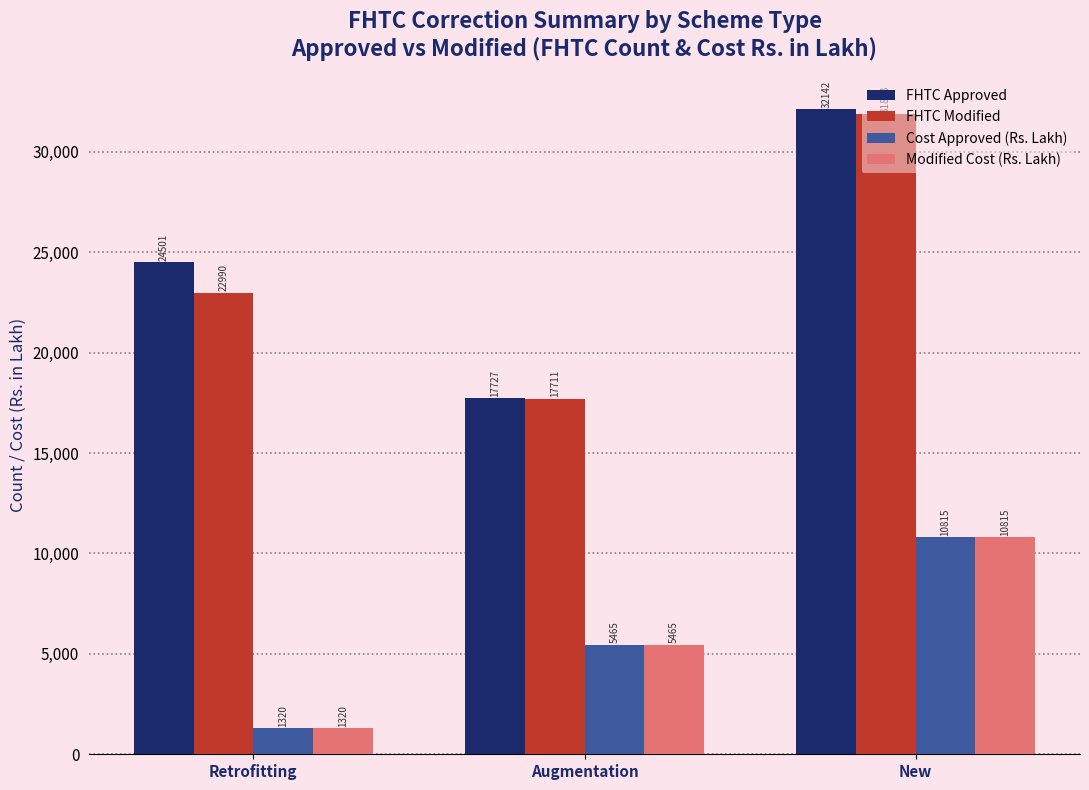

How many bars are there in total?

12